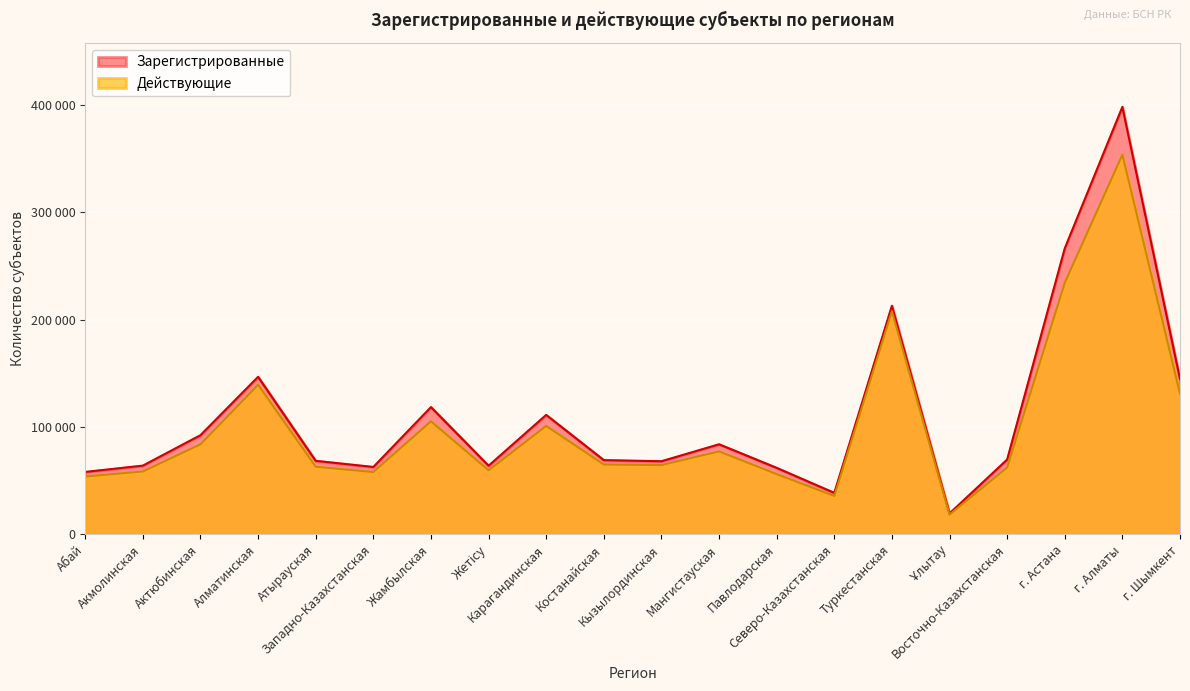

Reading left to right, extract all data points from this chart.

Зарегистрированные: 58094	63976	92347	146745	68439	62720	118523	63870	111252	69089	68068	83863	61888	38564	212989	19378	69656	266499	398385	144713
Действующие: 53830	58537	83877	139360	62957	58009	105272	59658	101015	65019	64478	77265	56036	35745	207937	18303	62273	234429	353852	130942